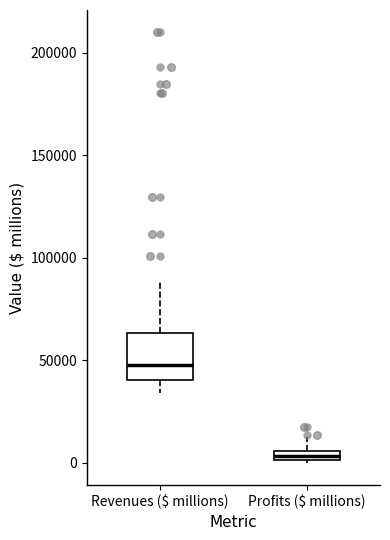

Where does the median line of the box for Revenues ($ millions) sit on the y-axis? The values are not printed on the chart, so give them approximately, as read against the axis.

50000